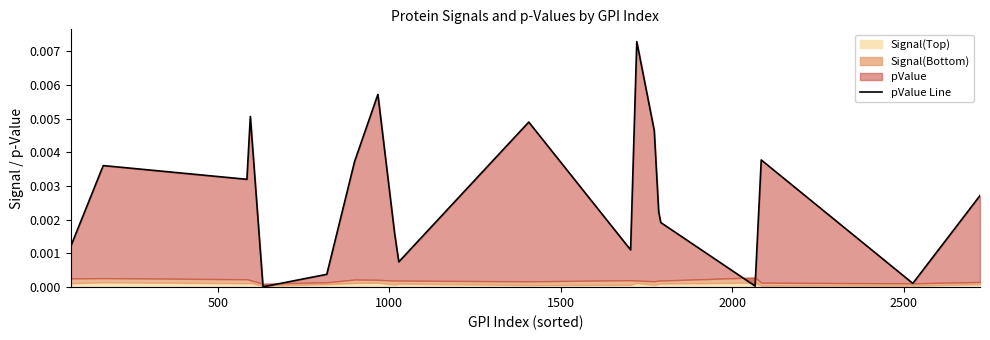

What position from the right is 2500?

15